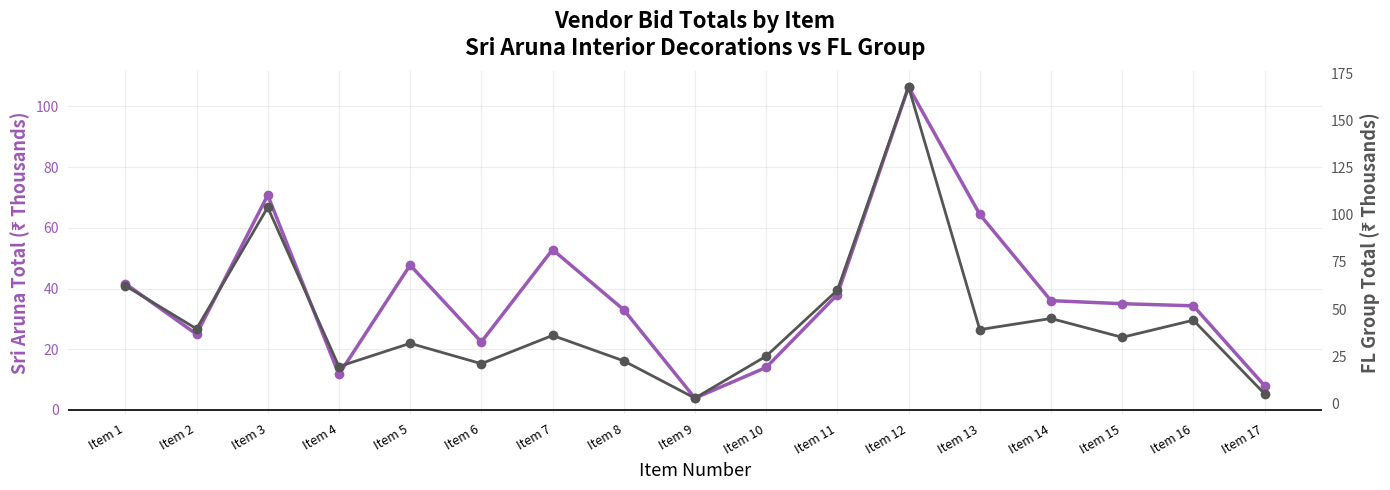

Is the value of Sri Aruna Interior Decorations (Total, ₹K) at Item 4 greater than the value of FL Group (Total, ₹K) at Item 12?

No